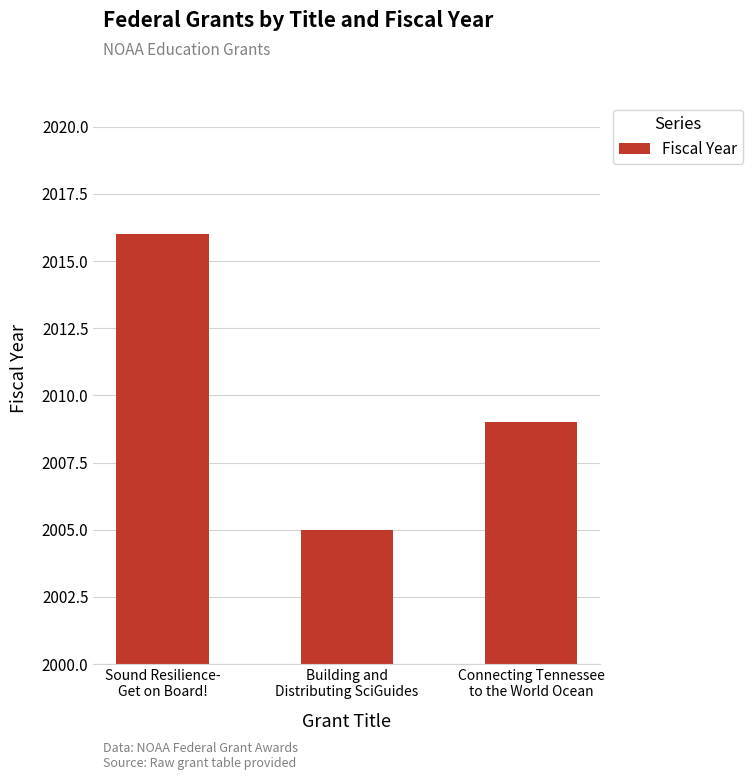

Reading right to left, what are all the values shown in this chart?

Connecting Tennessee
to the World Ocean=2009	Building and
Distributing SciGuides=2005	Sound Resilience-
Get on Board!=2016